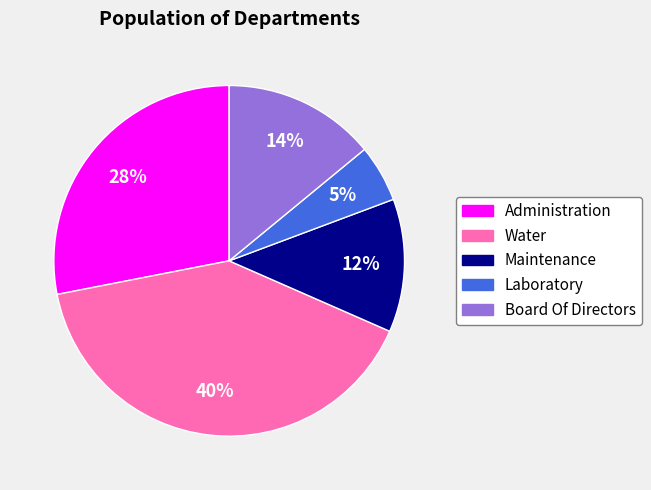

To the nearest percent, what portion does Water represent?

40%